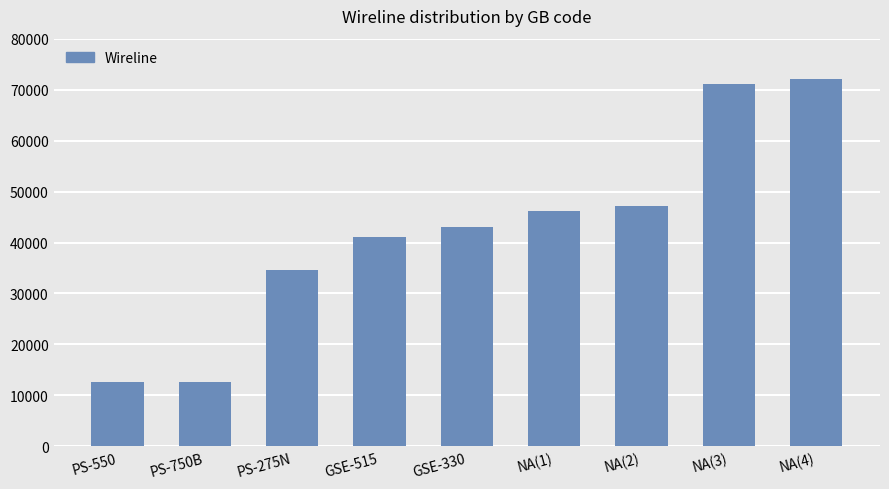

What is the value of the 6th bar from the left?

46125